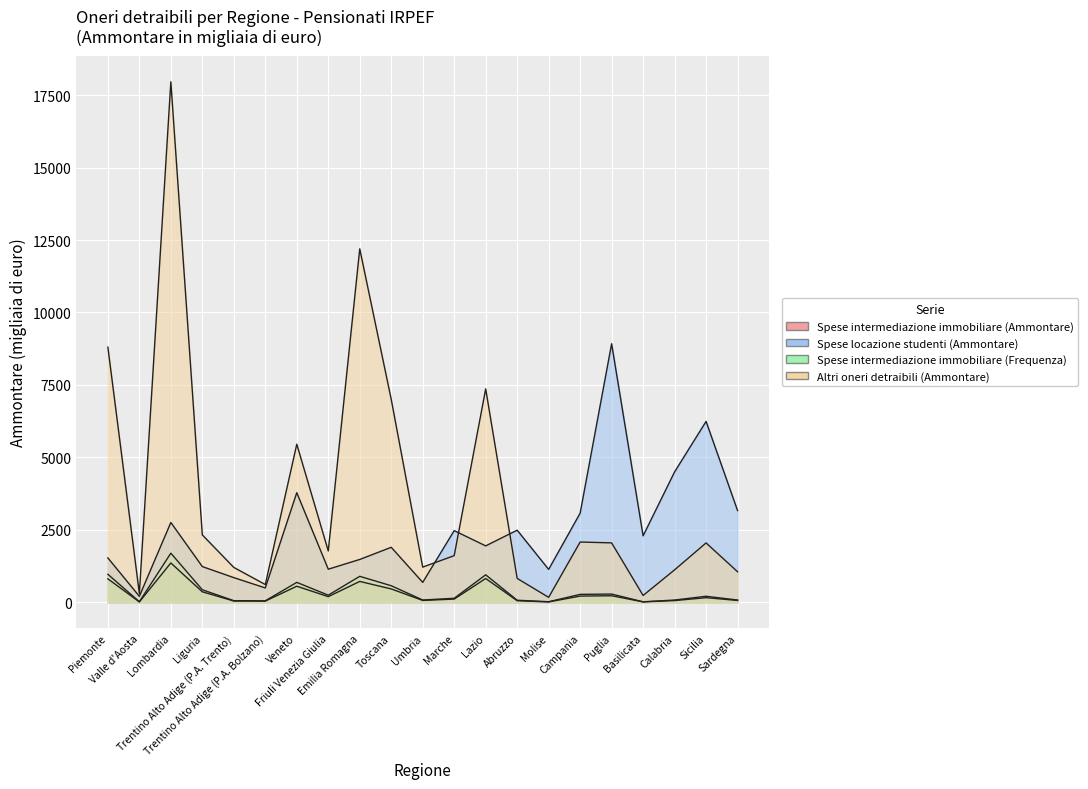

At which label is Spese intermediazione immobiliare (Ammontare) closest to 685?

Emilia Romagna